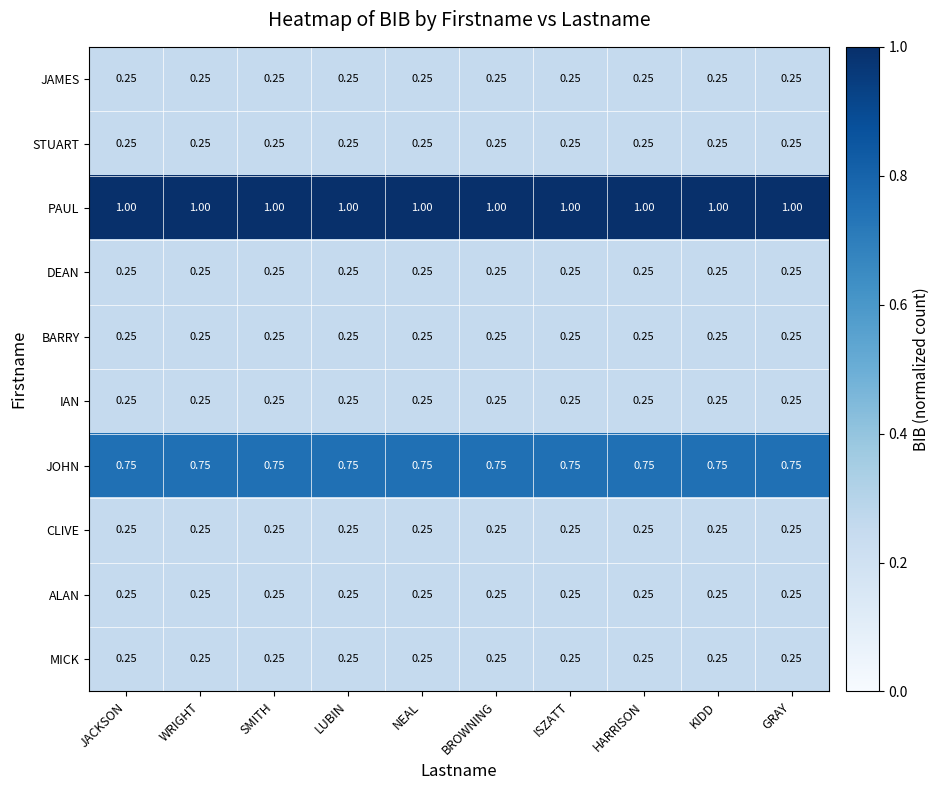

Which series has the largest total across all categories?

PAUL